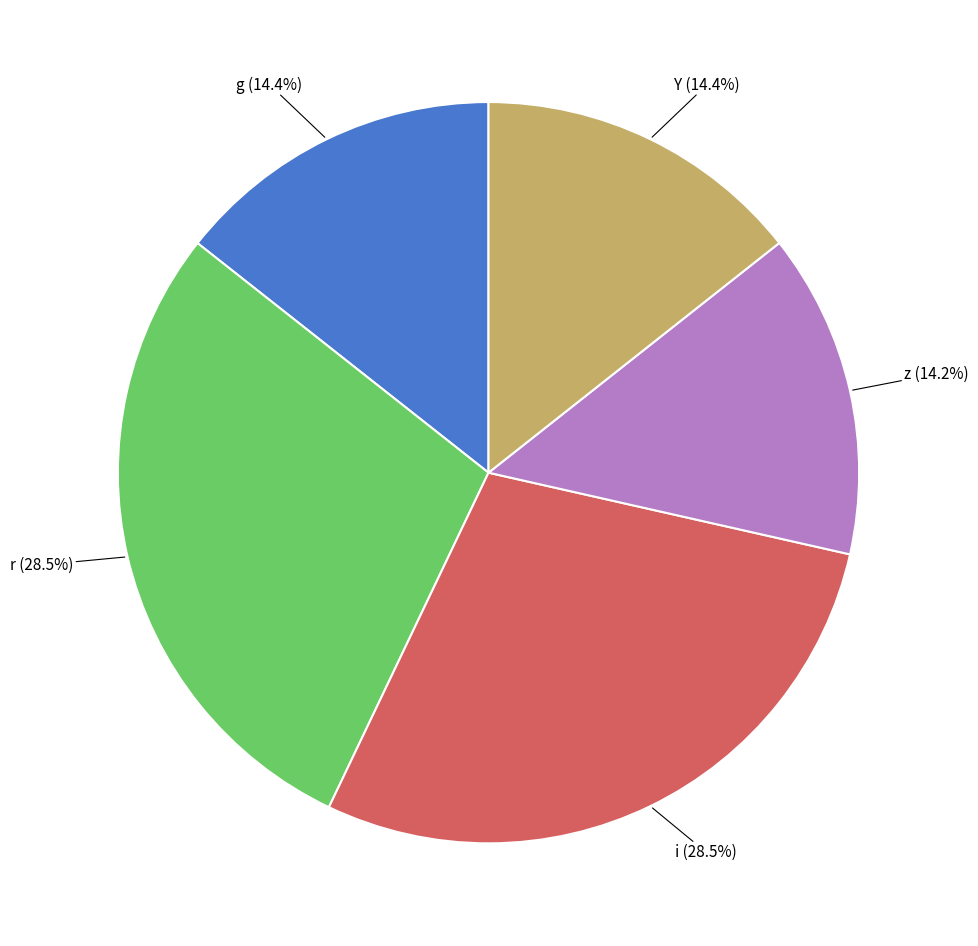

Is there a majority slice in this chart?

No